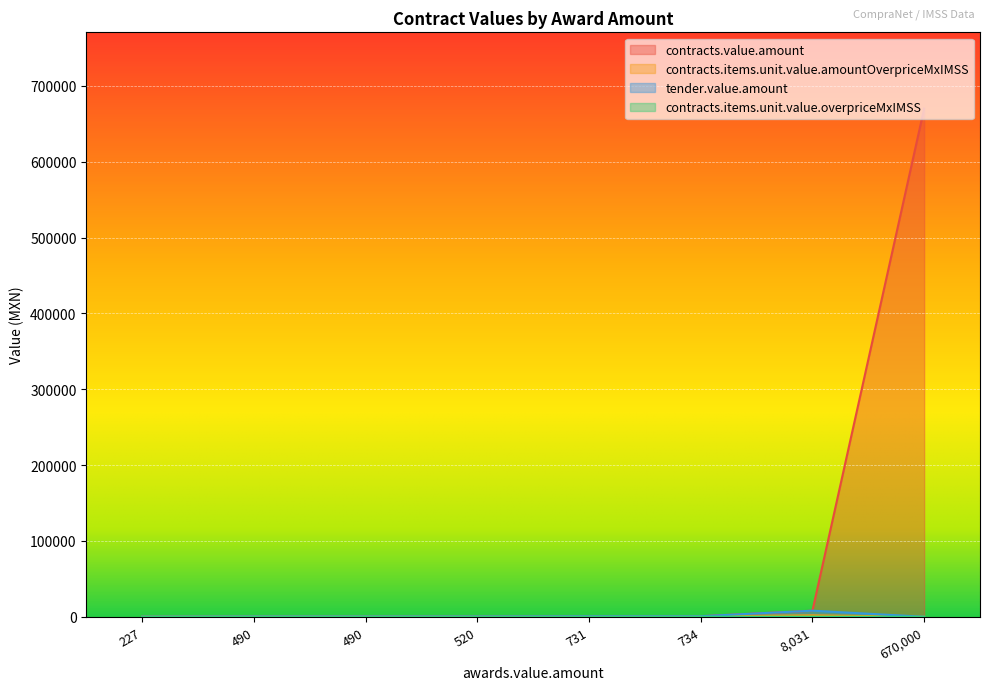

How many interior local peaks does the contracts.items.unit.value.overpriceMxIMSS series have?

1